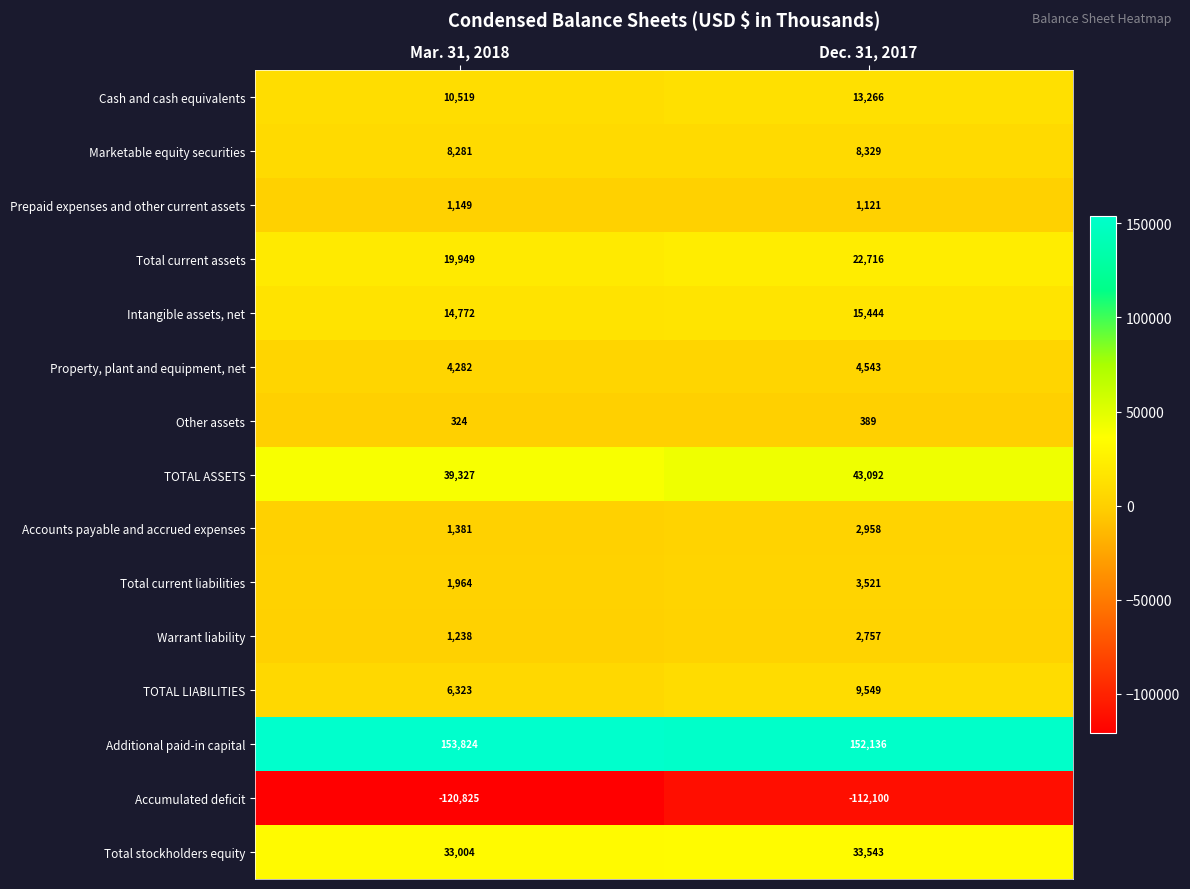

What is the greatest value displayed?

153824